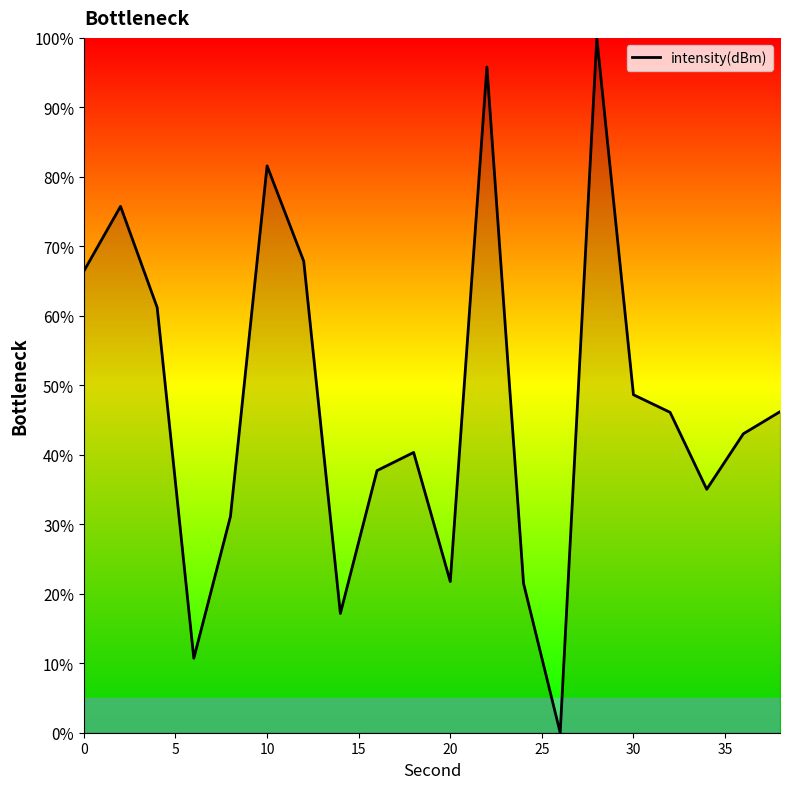

What is the difference between the maximum and minimum values?

100.0